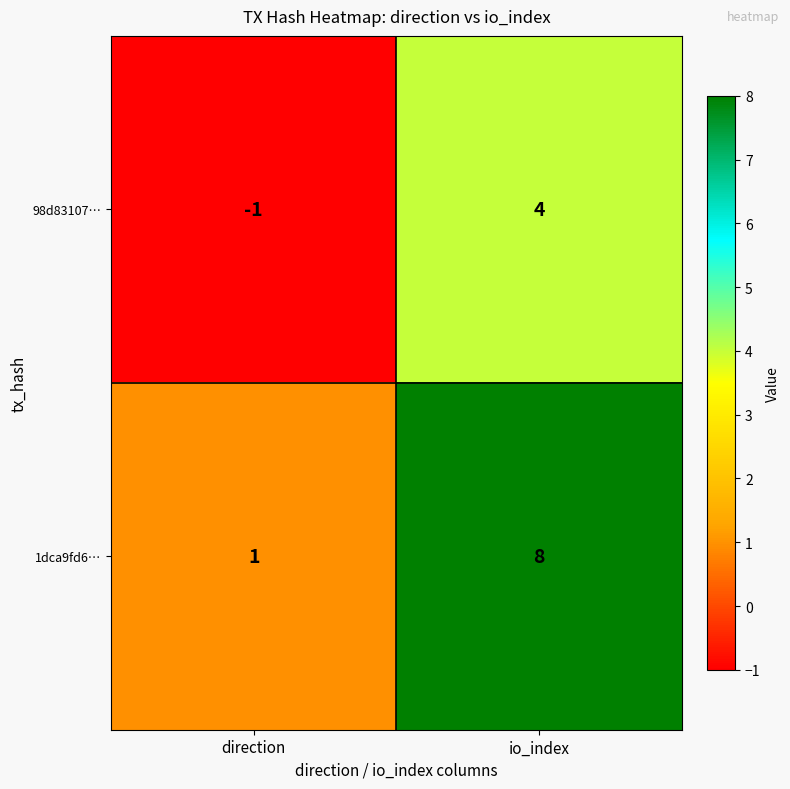

Reading right to left, list all the values displayed in this chart.

98d83107…: io_index=4	direction=-1
1dca9fd6…: io_index=8	direction=1